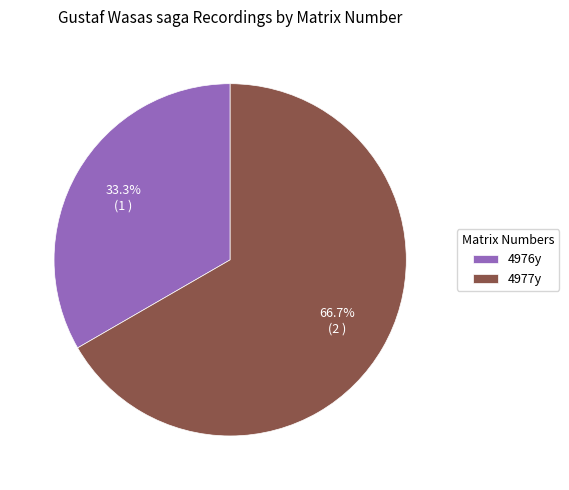

To the nearest percent, what portion does 4977y represent?

67%